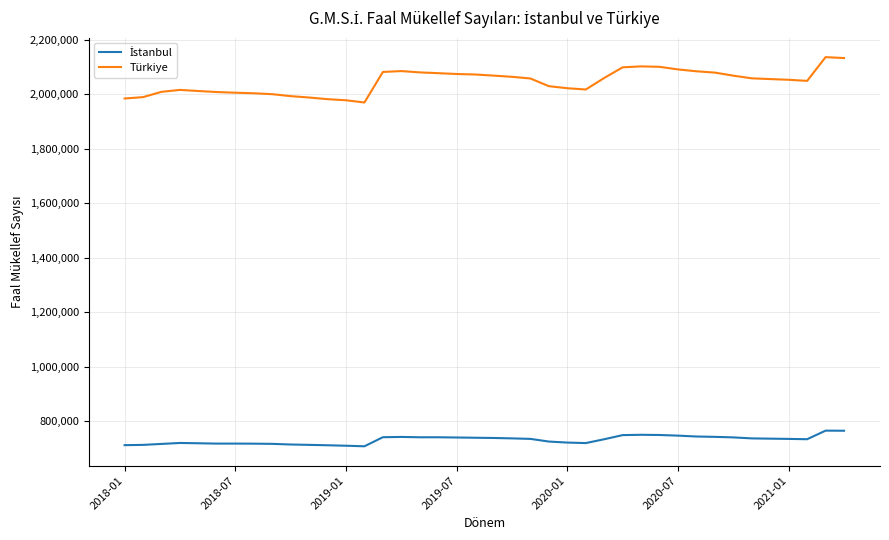

Which series has the largest range (max minus min)?

Türkiye